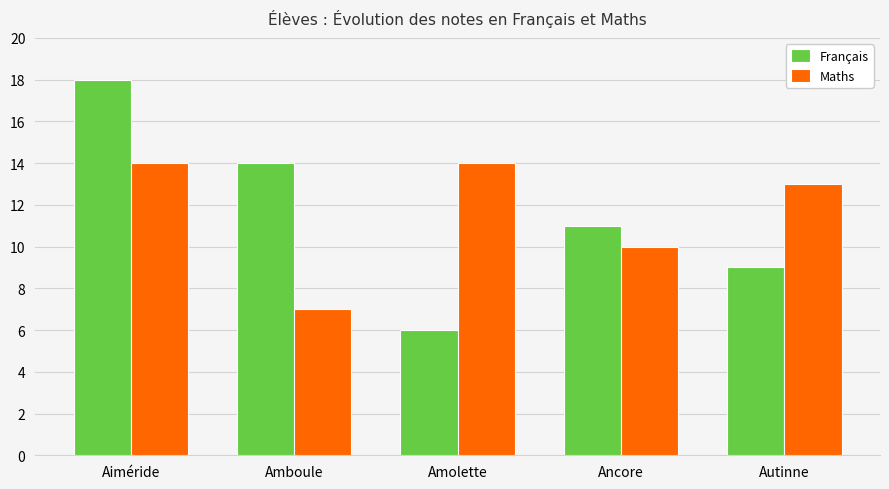

What is the spread (max minus min) of values at Amolette?

8